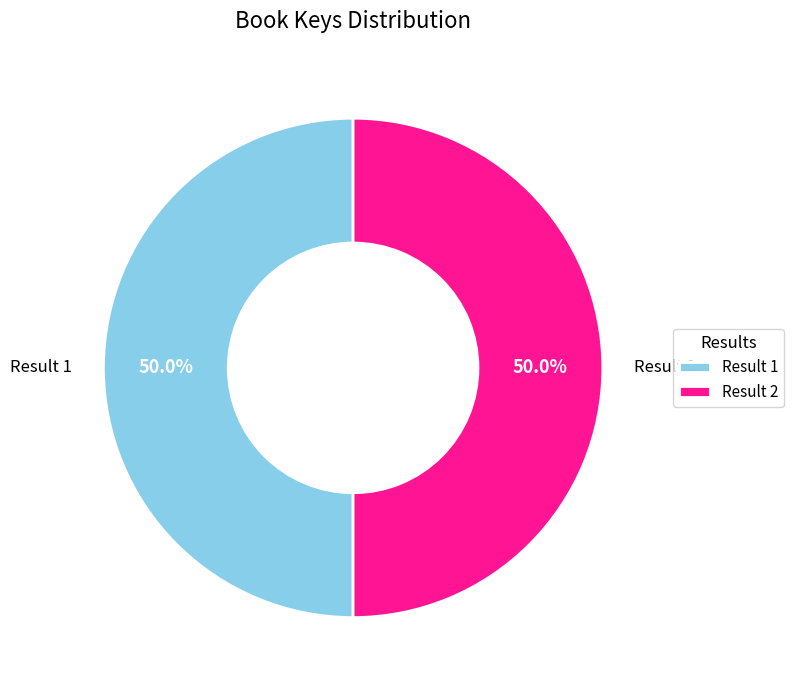

Combined, do Result 2 and Result 1 account for over 50%?

Yes